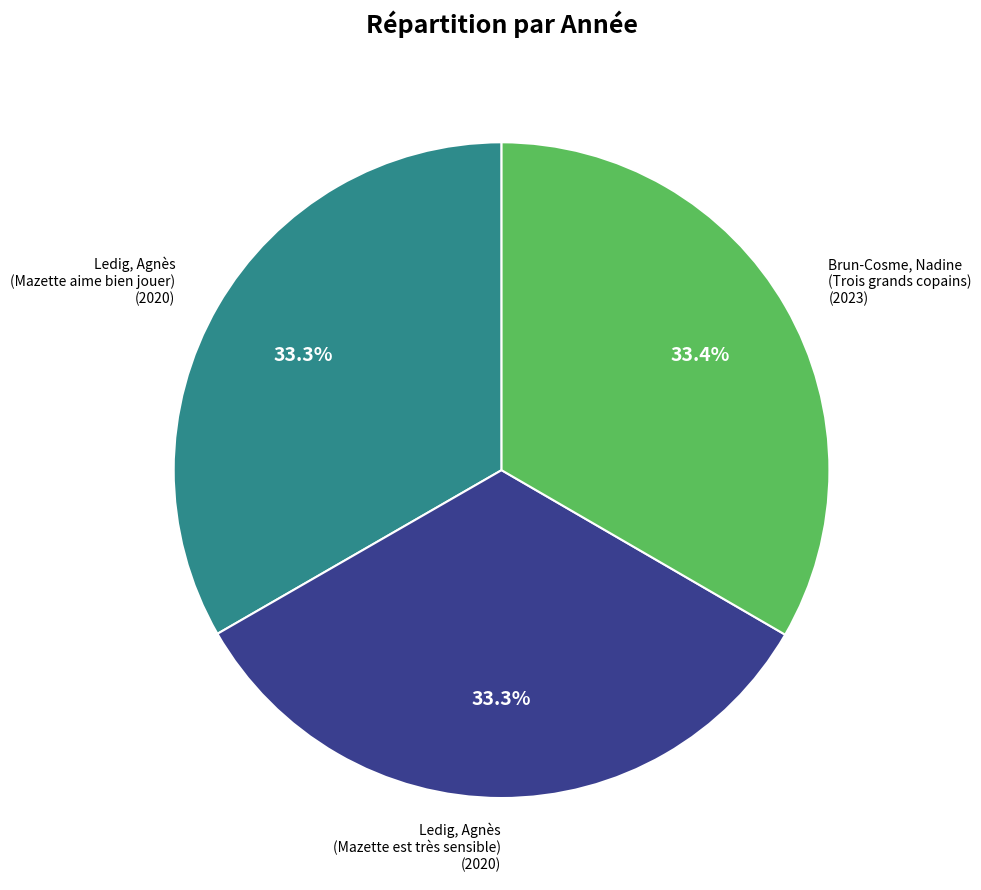

Is there a majority slice in this chart?

No